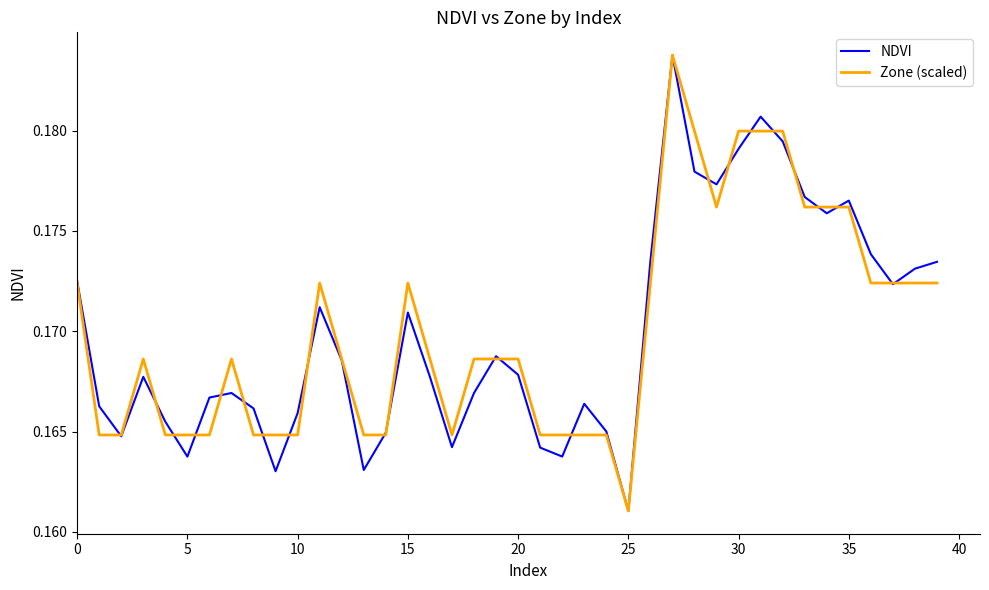

What are all the series names shown in the legend?

NDVI, Zone (scaled)